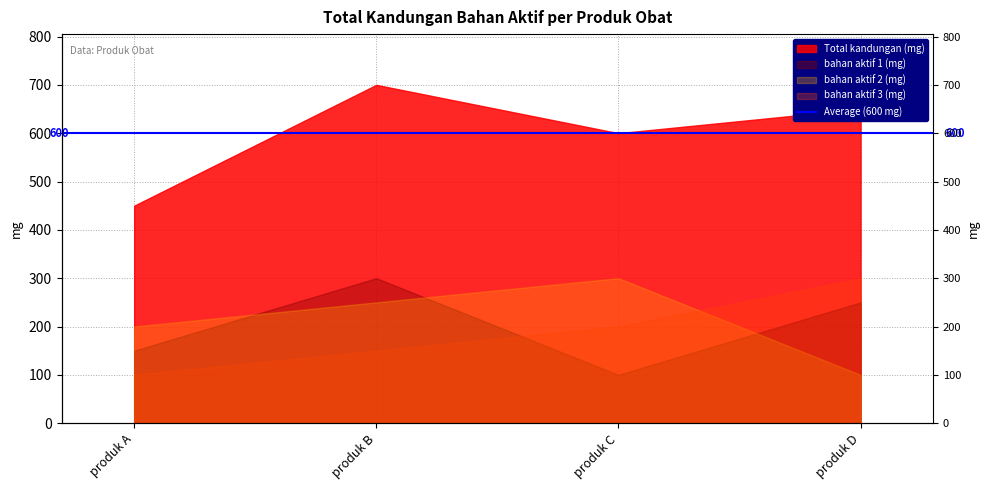

What is the average value of the bahan aktif 1 (mg) series?

200